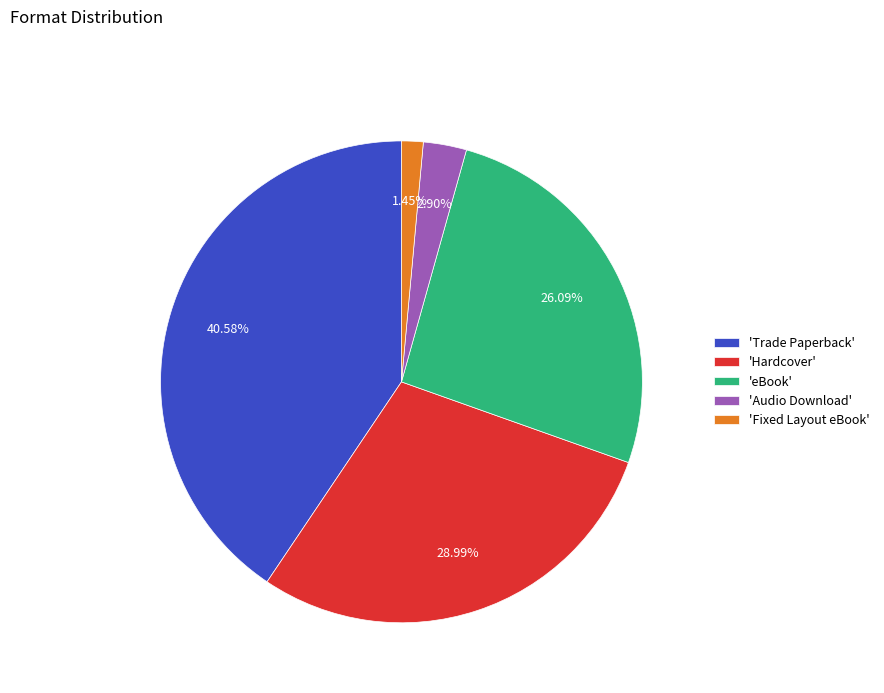

How many slices are in this pie chart?

5